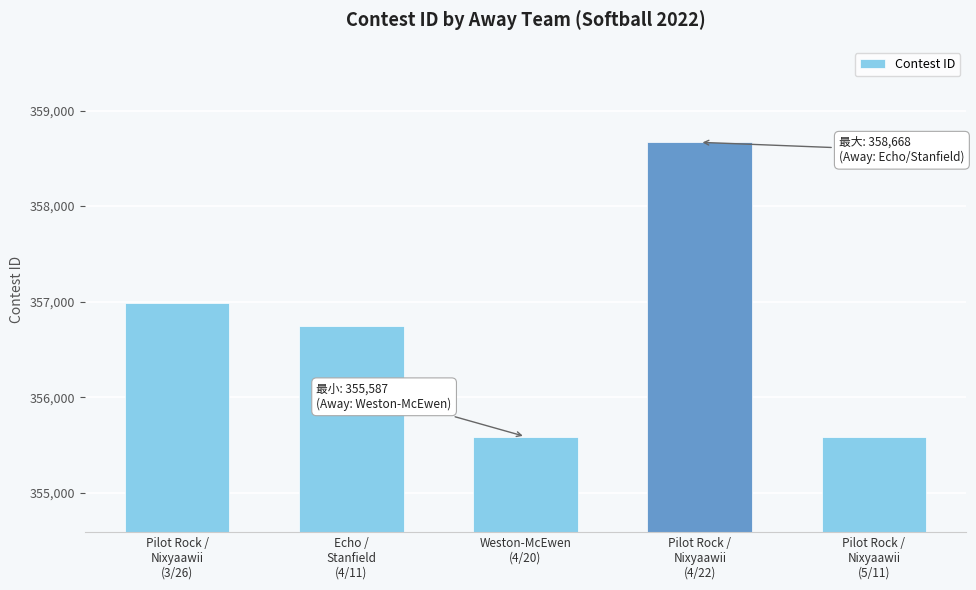

Is it true that the value at Pilot Rock /
Nixyaawii
(4/22) is 224181?

False